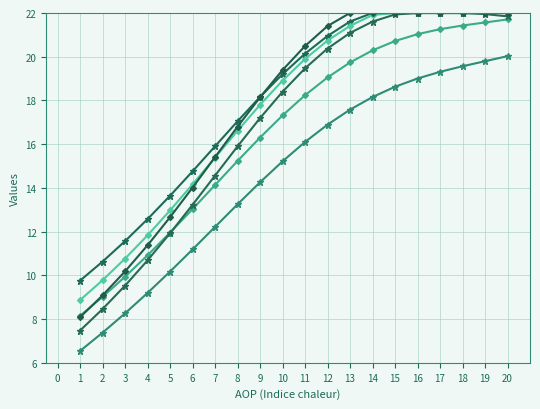

How many data points does each series have?

20